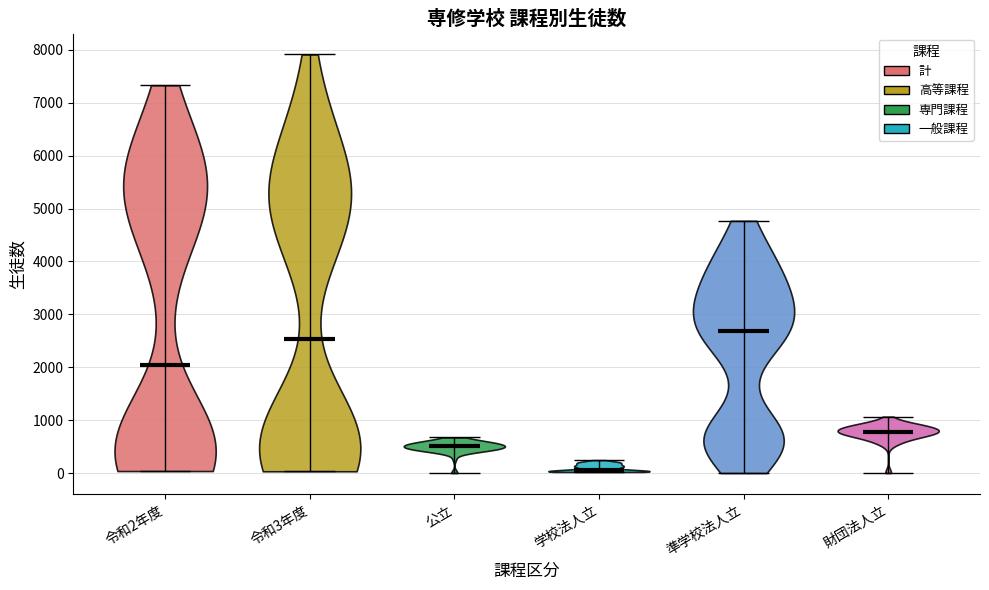

Reading left to right, read every violin against the y-axis: where its median line is, and the lowest and highest points it reaches. The values are not printed on the chart, so give them approximately, as read against the axis.

令和2年度: median line 2000, lowest point 0, highest point 7300
令和3年度: median line 2500, lowest point 0, highest point 7900
公立: median line 500, lowest point 0, highest point 700
学校法人立: median line 100, lowest point 0, highest point 200
準学校法人立: median line 2700, lowest point 0, highest point 4800
財団法人立: median line 800, lowest point 0, highest point 1100